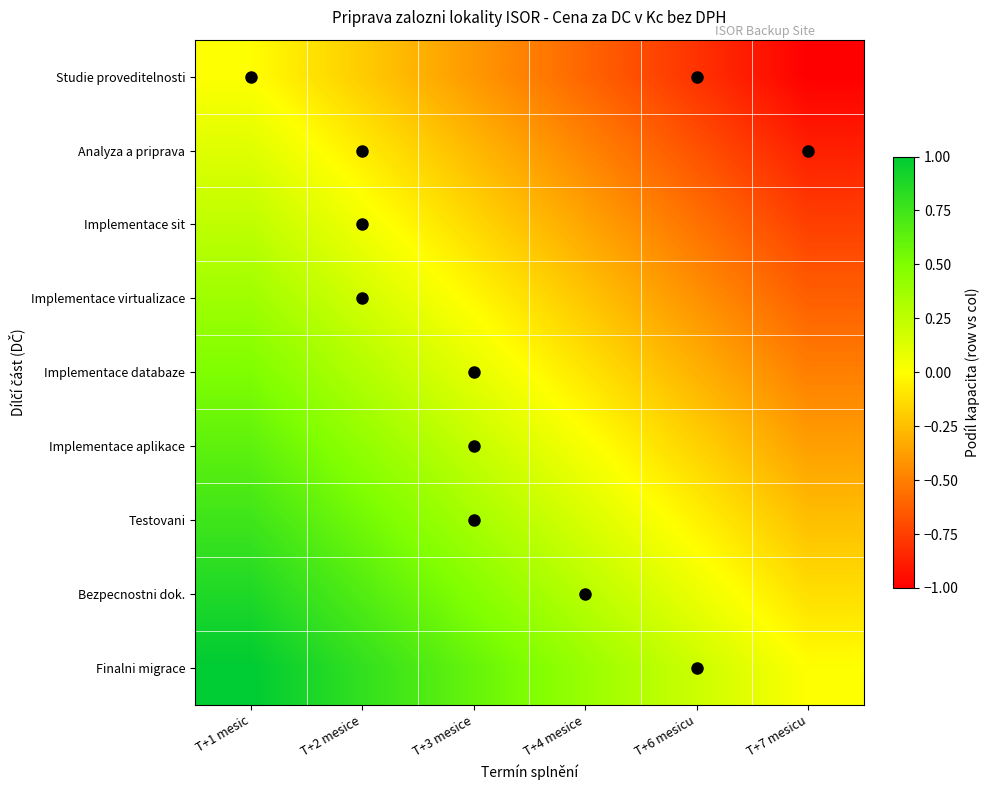

At how many categories does at least one series exceed 0?

5